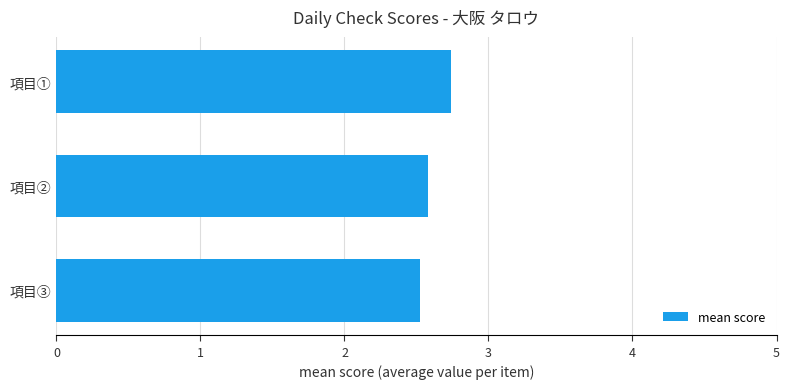

What is the sum of all values?

7.8